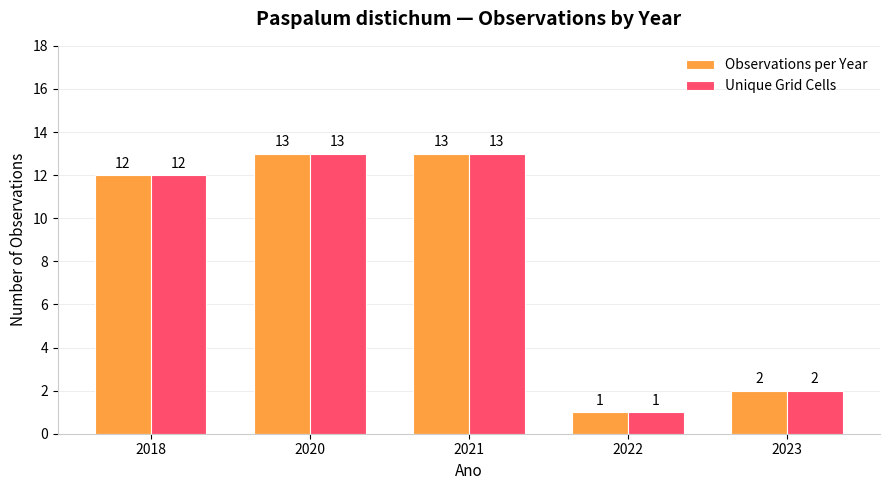

What is the maximum value for Observations per Year?

13